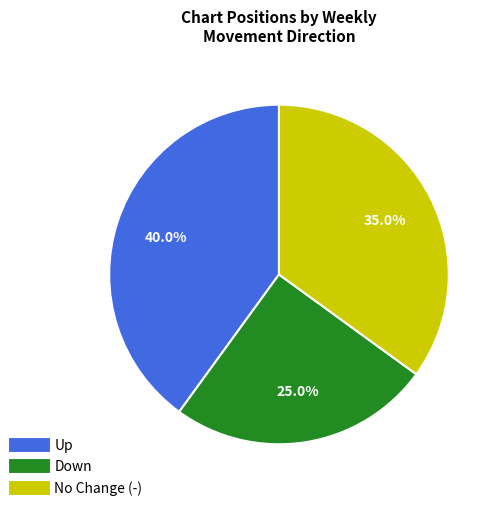

Does any single category account for the majority?

No